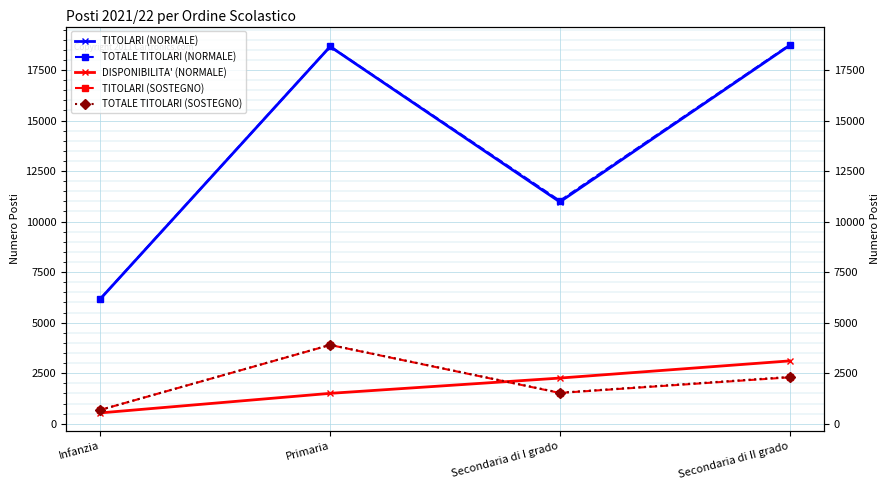

Reading right to left, extract all data points from this chart.

TITOLARI (NORMALE): Secondaria di II grado=18712	Secondaria di I grado=10974	Primaria=18658	Infanzia=6184
TOTALE TITOLARI (NORMALE): Secondaria di II grado=18738	Secondaria di I grado=11030	Primaria=18666	Infanzia=6190
DISPONIBILITA' (NORMALE): Secondaria di II grado=3108	Secondaria di I grado=2259	Primaria=1503	Infanzia=537
TITOLARI (SOSTEGNO): Secondaria di II grado=2295	Secondaria di I grado=1522	Primaria=3895	Infanzia=685
TOTALE TITOLARI (SOSTEGNO): Secondaria di II grado=2315	Secondaria di I grado=1534	Primaria=3902	Infanzia=686